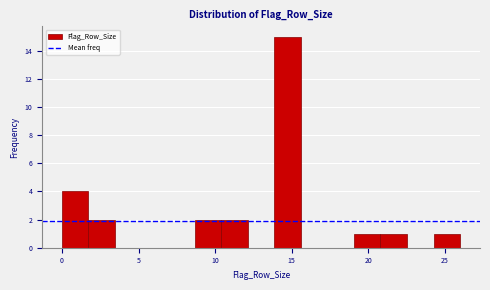

Read against the x-axis, roughly where is the centre of the tallest bar?

14.5